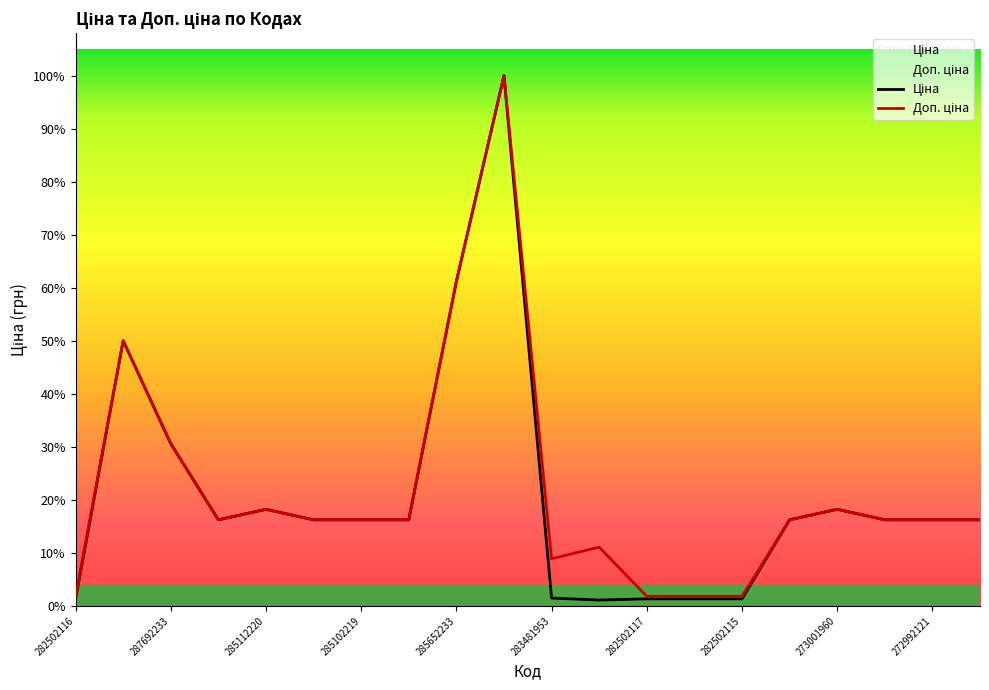

How many values in the Доп. ціна series are below 10085?

6